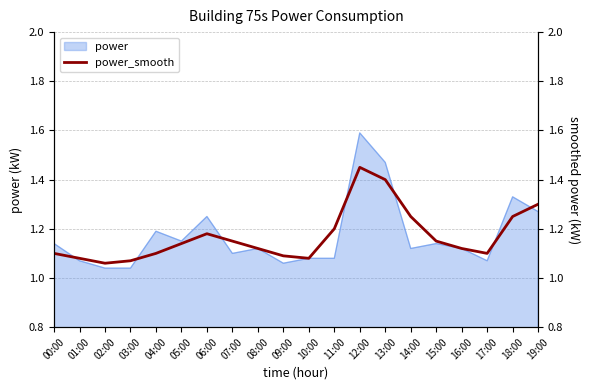

True or false: the data shows 1.8 at 11:00.

False